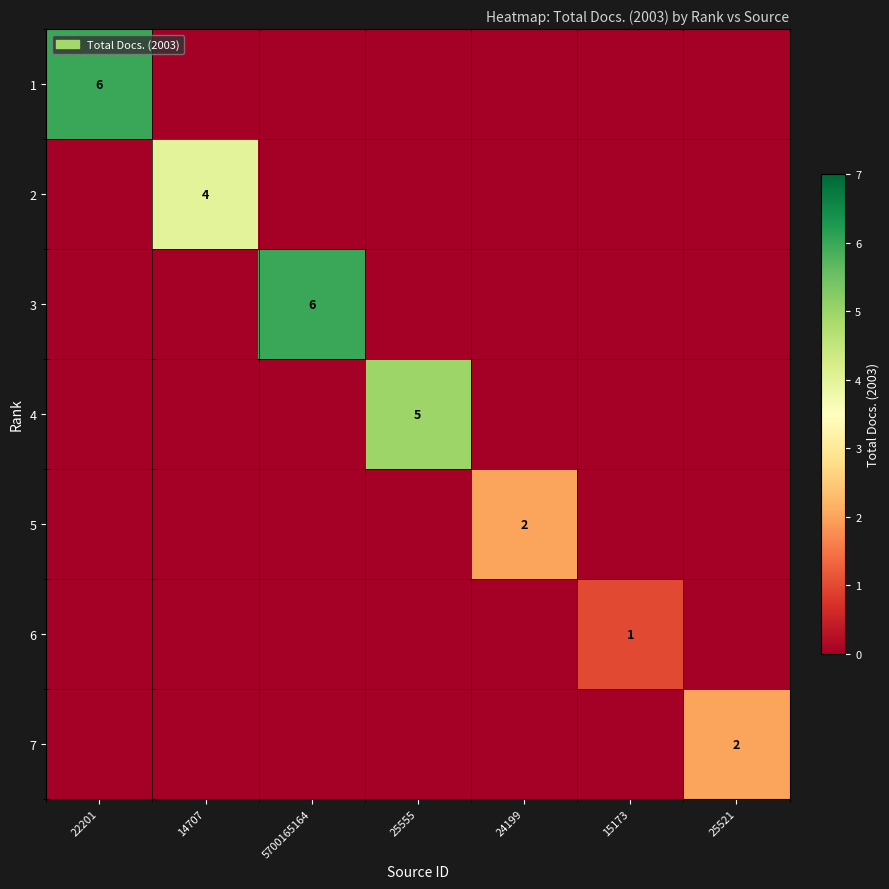

How many distinct data groups are displayed?

7